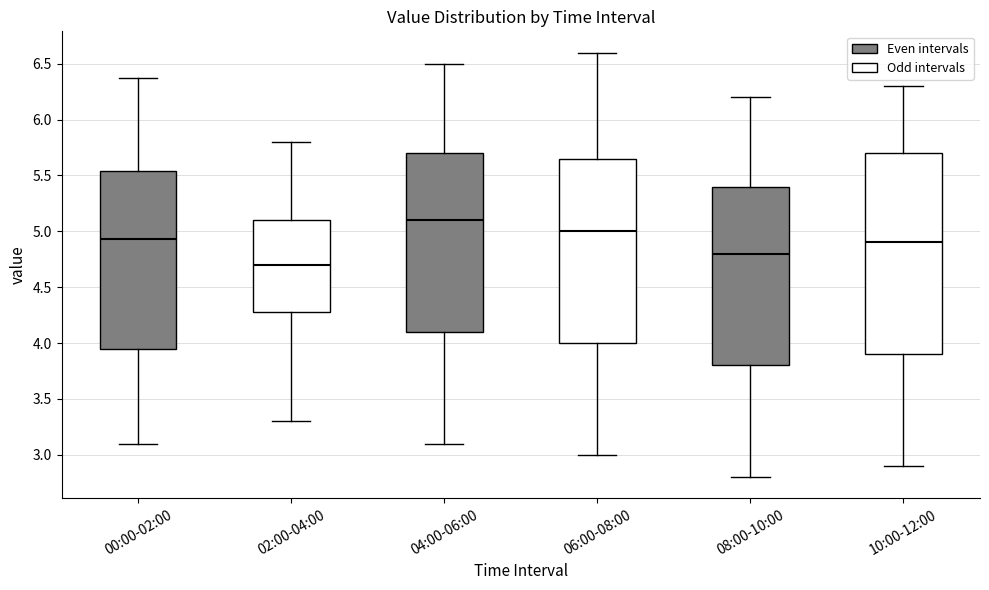

Which box has the lowest median line?

02:00-04:00